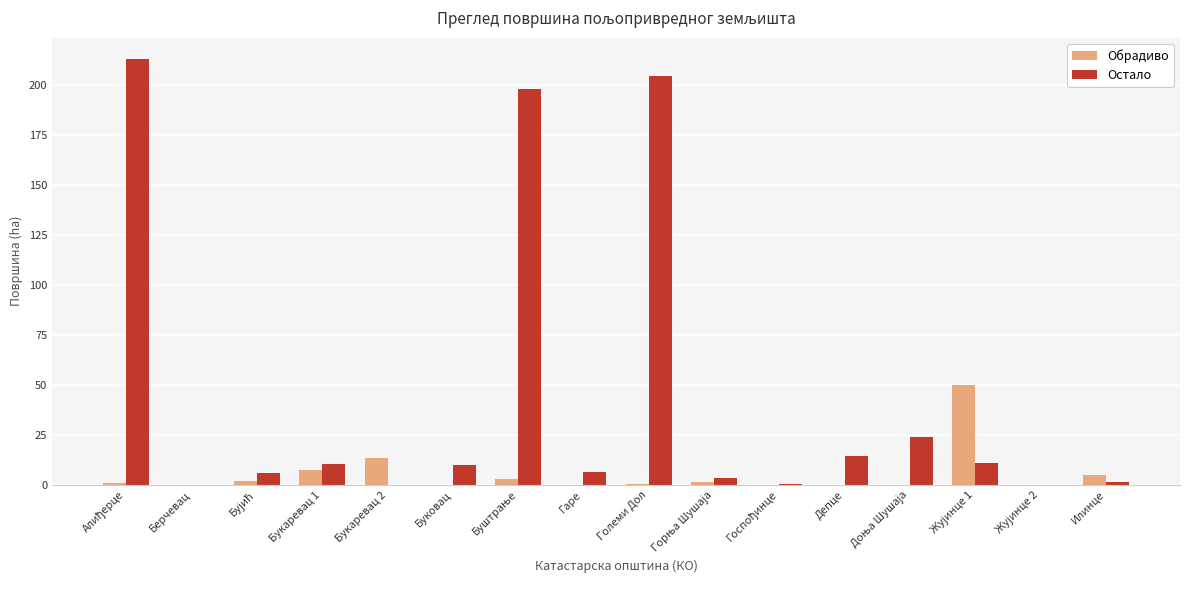

What is the average value of the Обрадиво series?

5.3